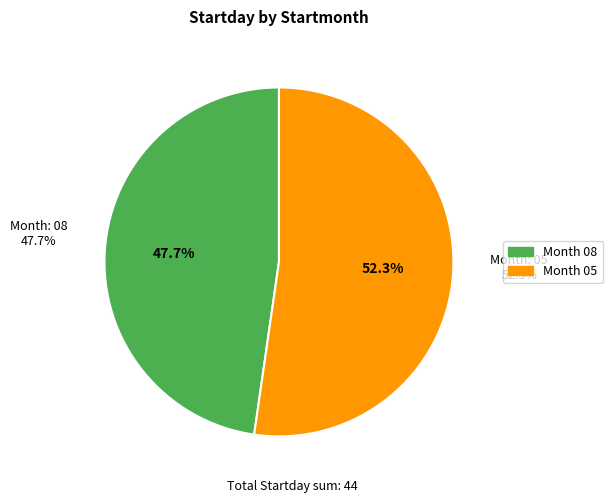

What percentage do 05 and 08 together represent?

100.0%